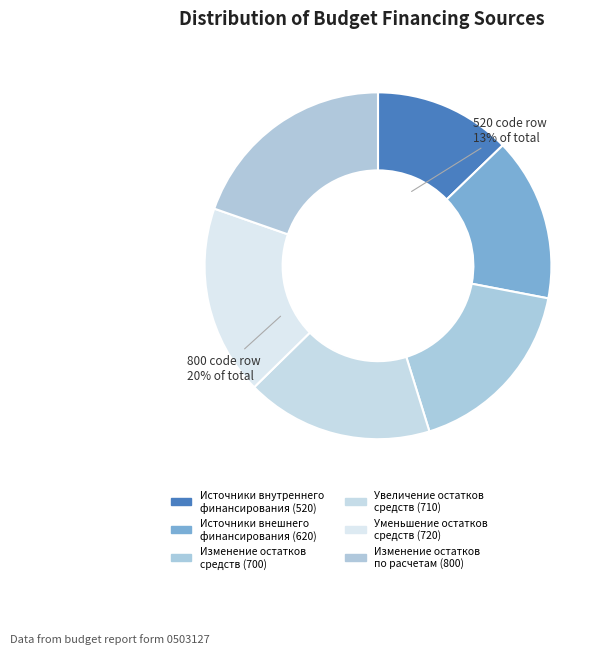

How many slices are in this pie chart?

6